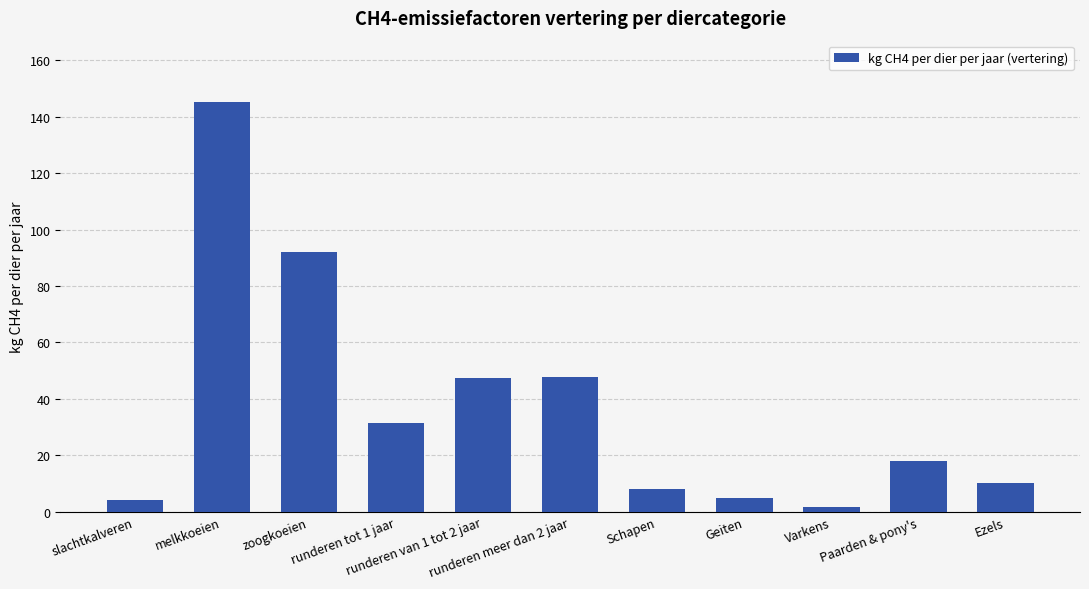

What is the difference between the second highest and minimum values?

90.4